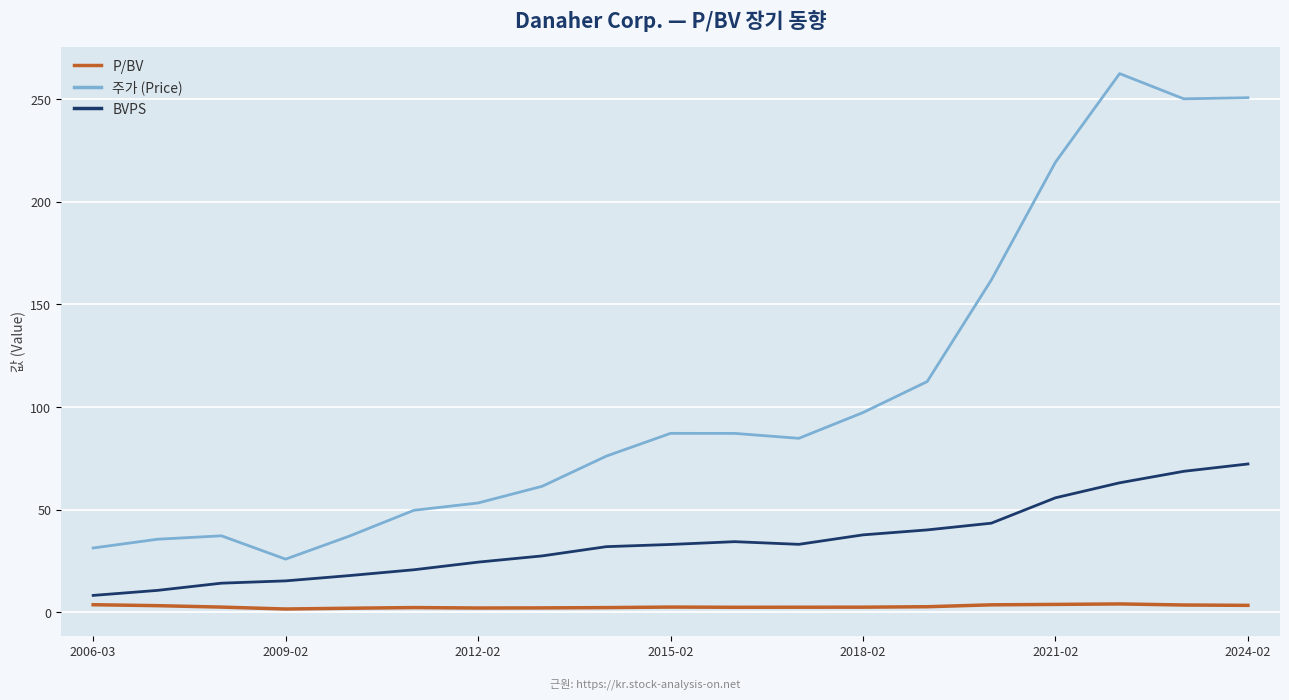

What is the lowest value of the 주가 (Price) series?

26.0